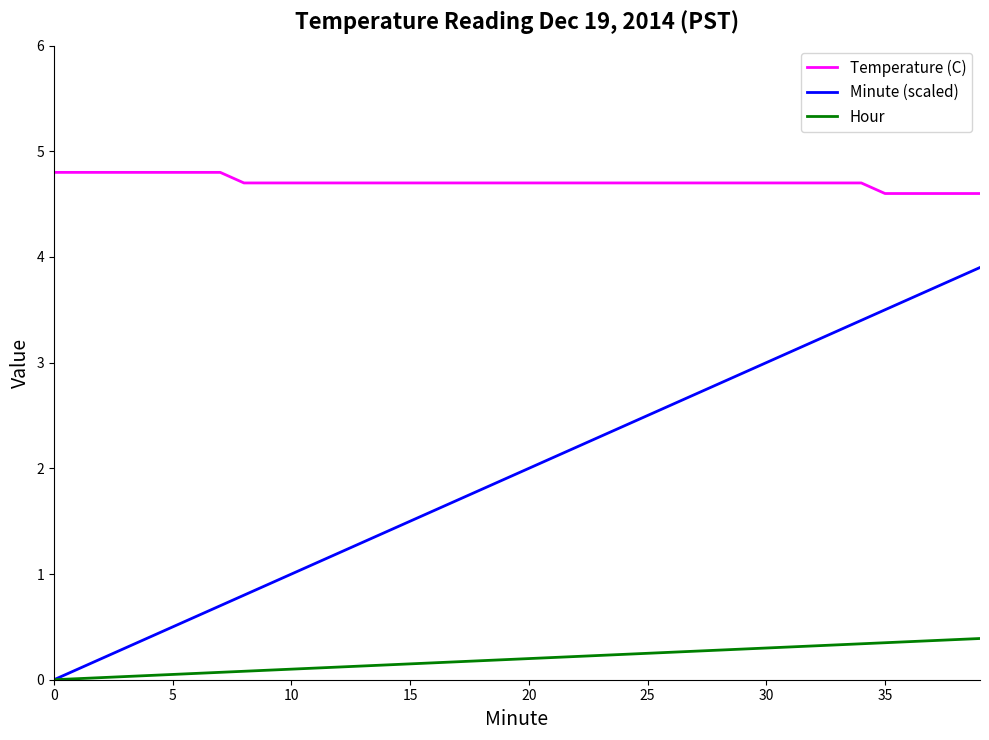

Rank the series by their average value, from highest to lowest.

Temperature (C), Minute (scaled), Hour